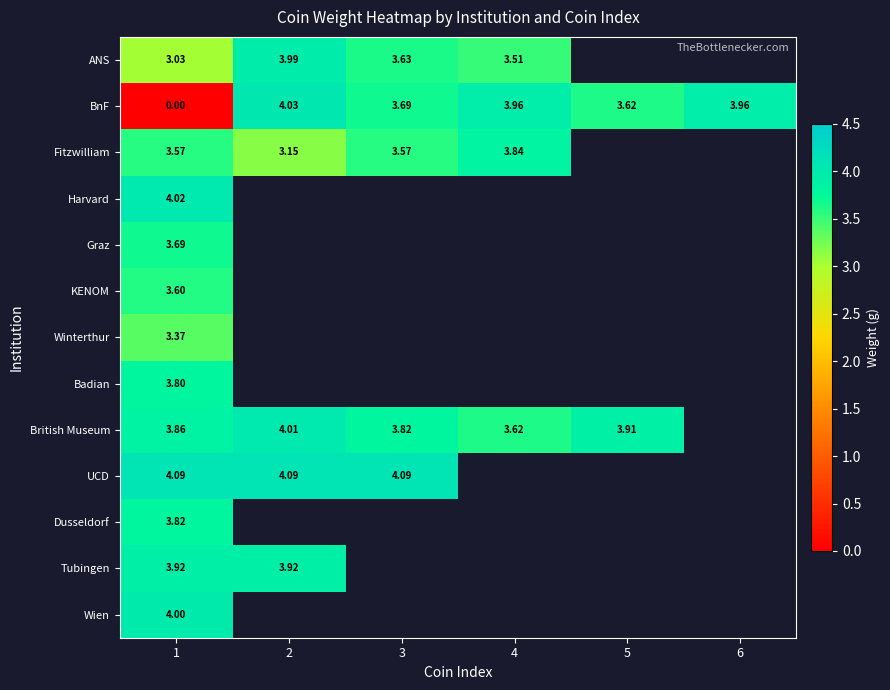

Is the value of BnF at 4 greater than the value of UCD at 2?

No